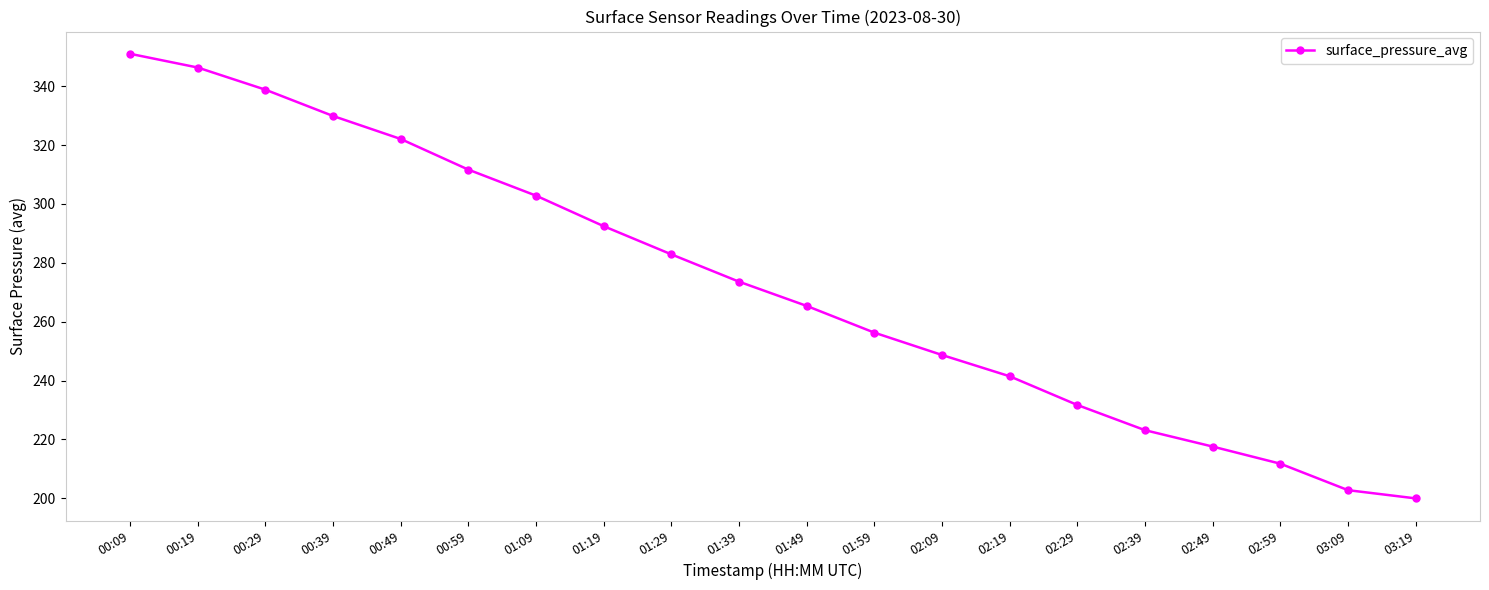

What position from the left is 02:19?

14